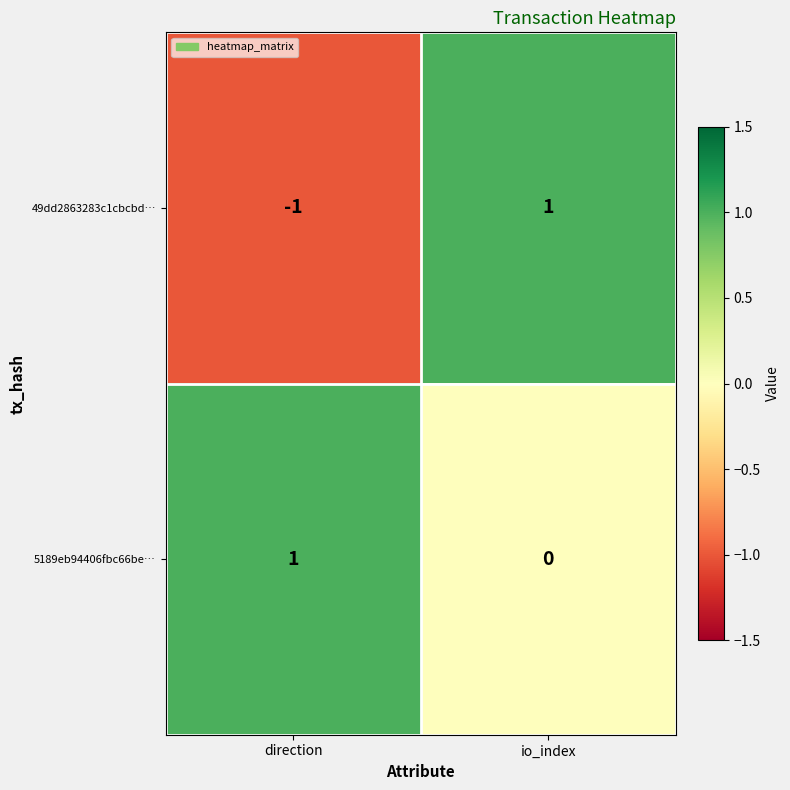

Which category has the highest value in the 49dd2863283c1cbcbd… series?

io_index